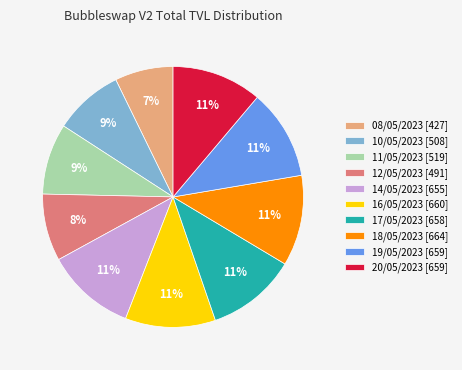

How many segments does this pie chart have?

10